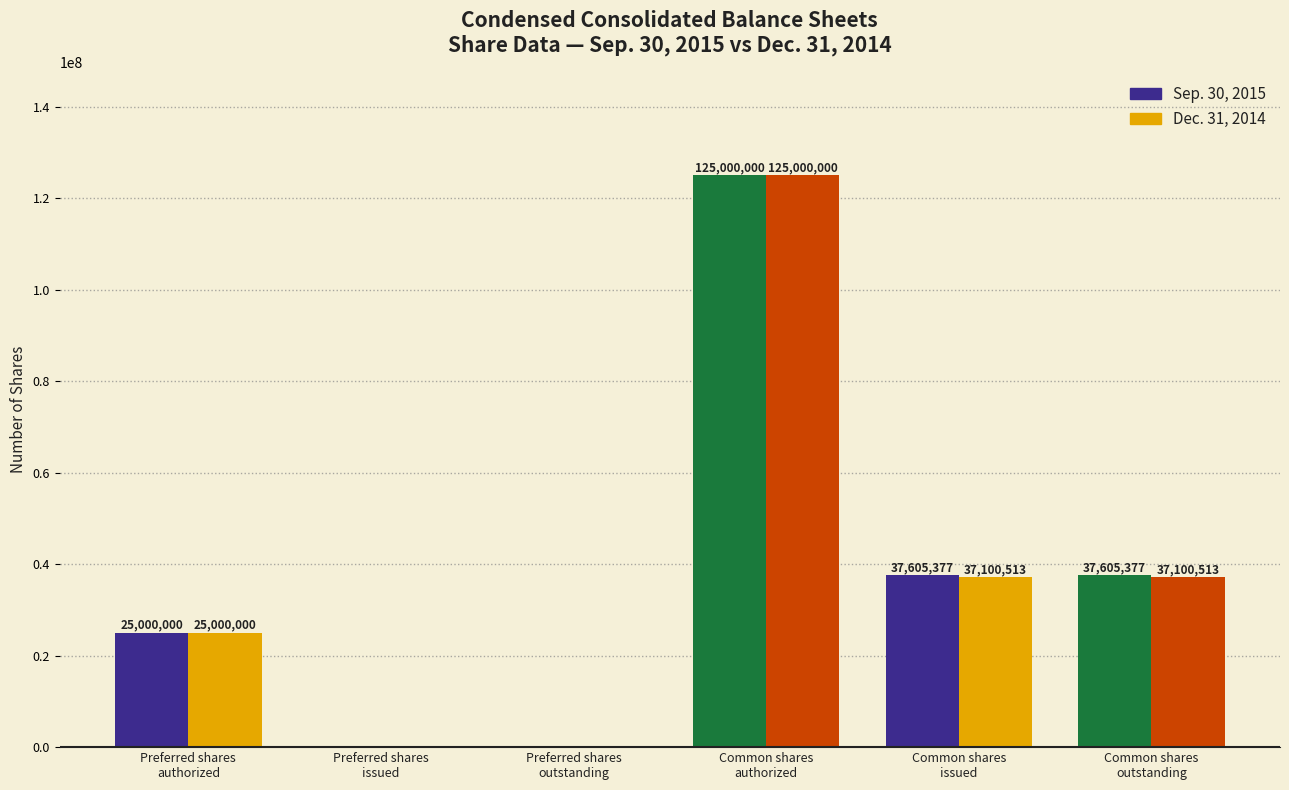

What is the difference between the Sep. 30, 2015 values at Preferred shares
authorized and Common shares
authorized?

100000000